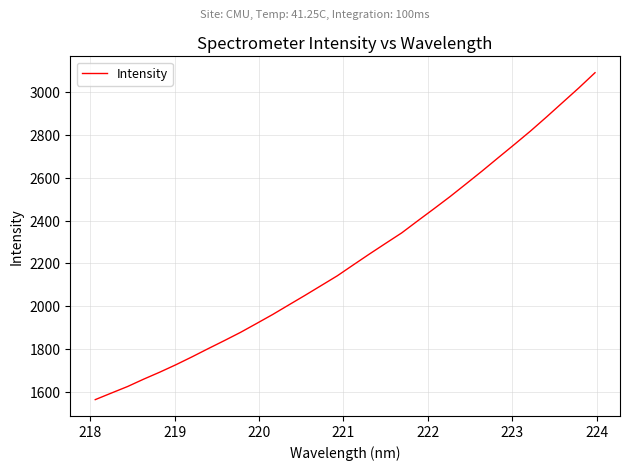

What is the sum of all values?

71166.8